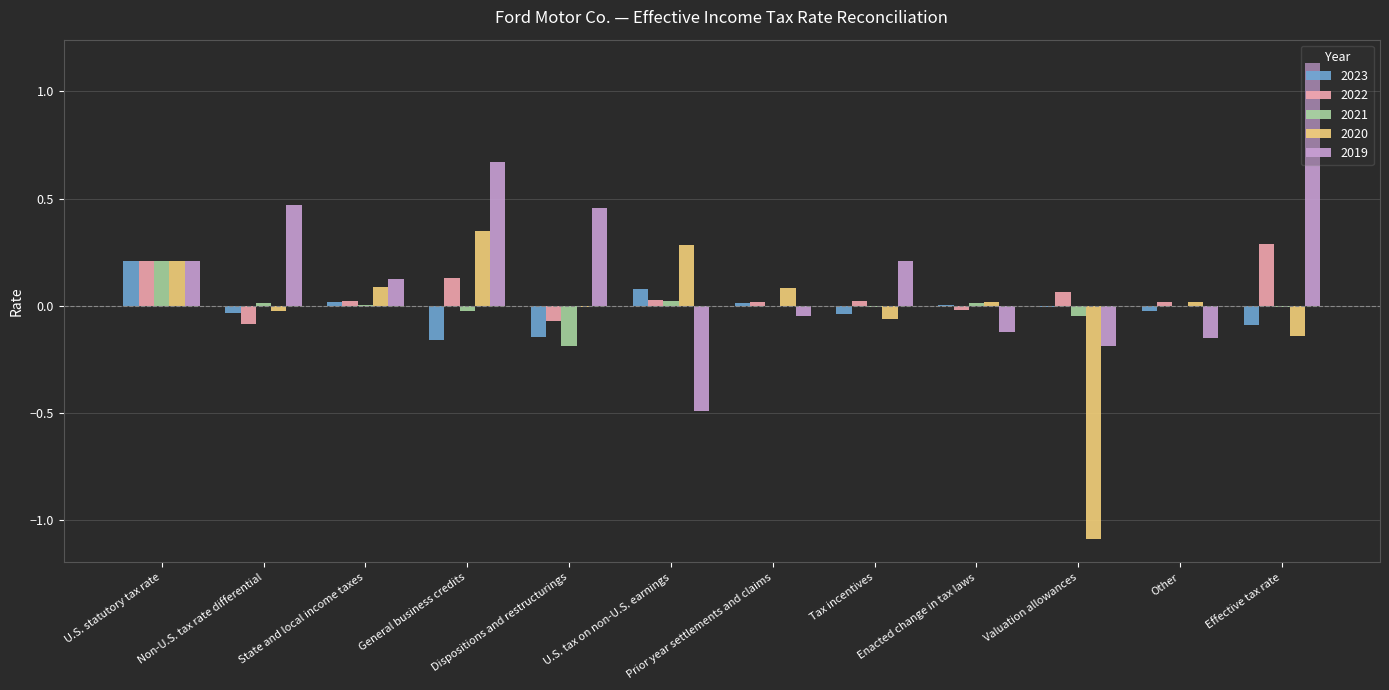

What is the sum of the 2020 values at State and local income taxes and U.S. statutory tax rate?

0.3